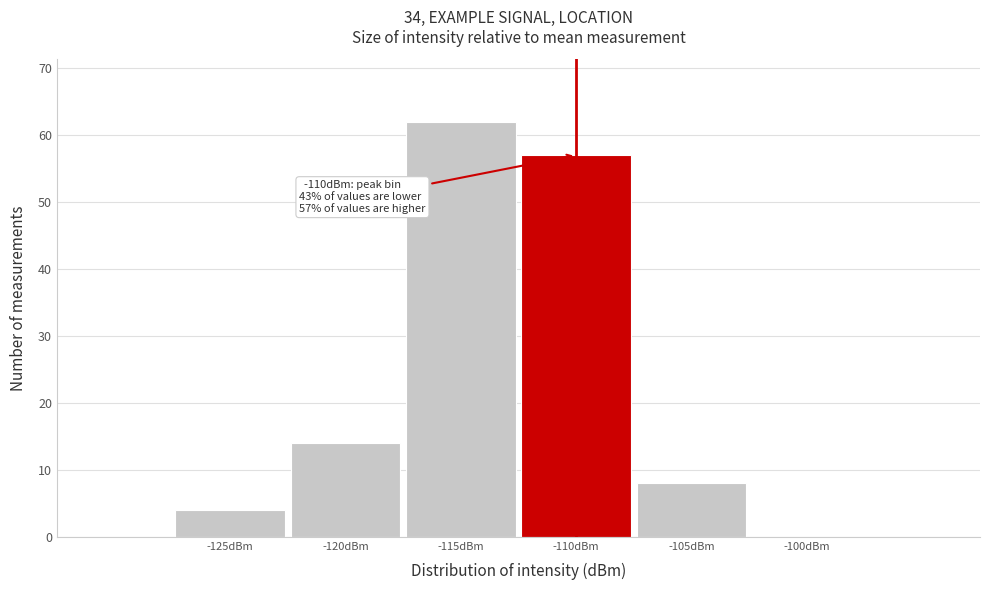

Reading left to right, extract all data points from this chart.

-125dBm=4	-120dBm=14	-115dBm=62	-110dBm=57	-105dBm=8	-100dBm=0